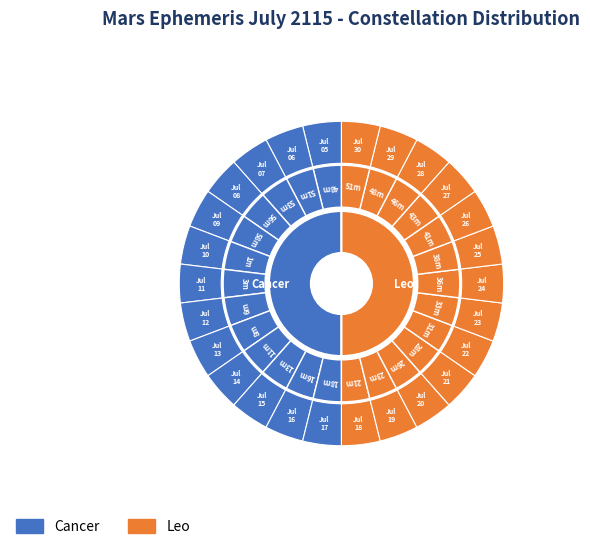

Which series has the widest spread of values?

Leo